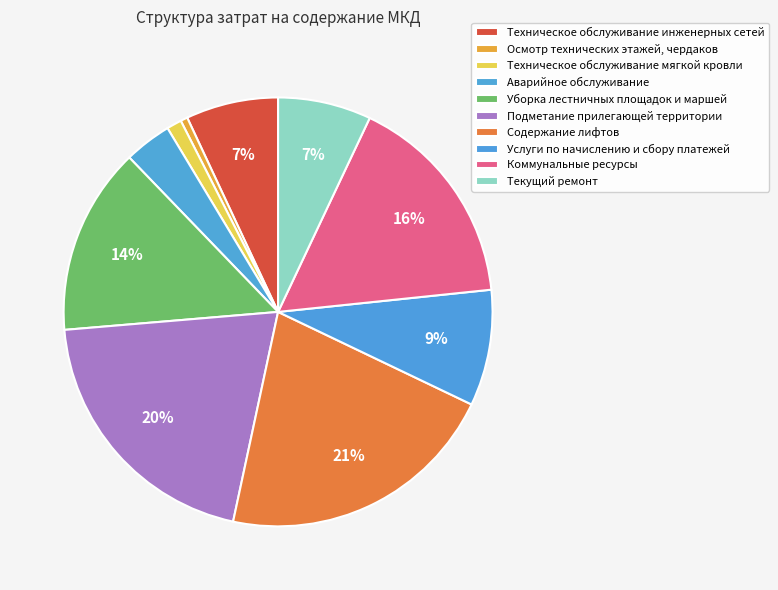

To the nearest percent, what is the combined percentage of Техническое обслуживание инженерных сетей and Аварийное обслуживание?

11%